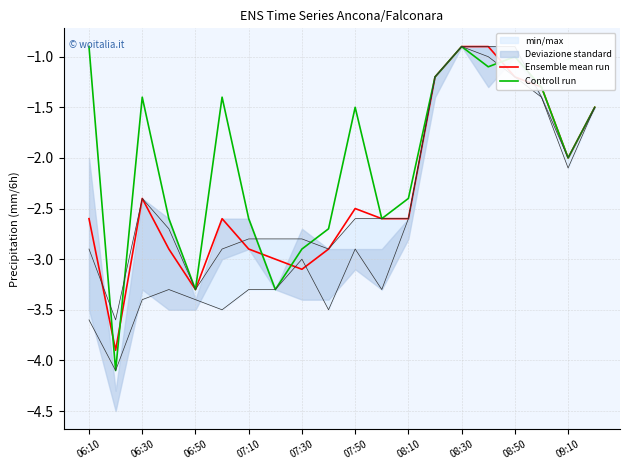

Reading left to right, transcribe all the data shown in this chart.

Ensemble mean run: -2.6	-3.9	-2.4	-2.9	-3.3	-2.6	-2.9	-3.0	-3.1	-2.9	-2.5	-2.6	-2.6	-1.2	-0.9	-0.9	-1.2	-1.3	-2.0	-1.5
Controll run: -0.9	-4.1	-1.4	-2.6	-3.3	-1.4	-2.6	-3.3	-2.9	-2.7	-1.5	-2.6	-2.4	-1.2	-0.9	-1.1	-1.0	-1.3	-2.0	-1.5